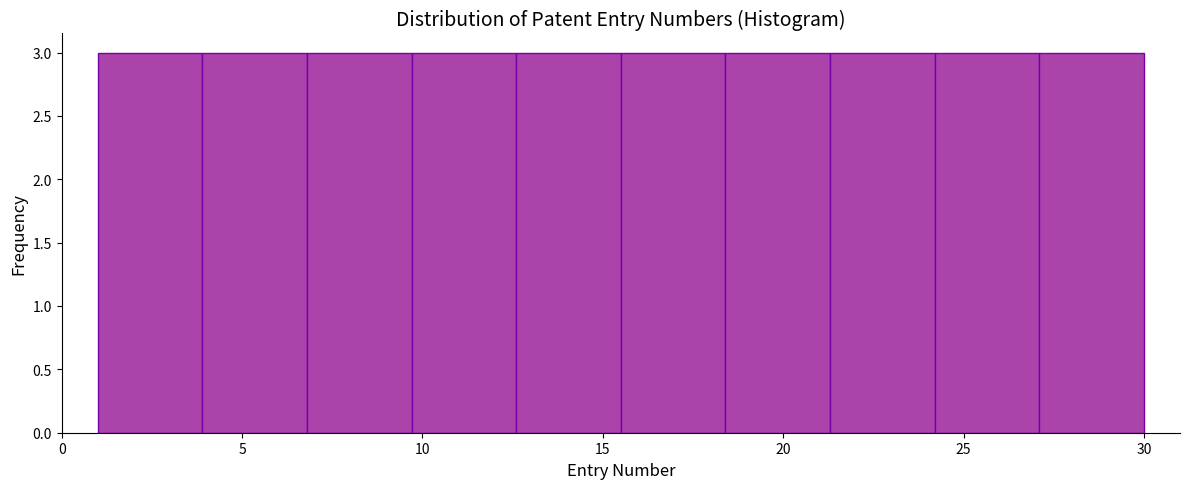

How tall is the bar that spans 18.4 to 21.3 on the x-axis? Neither the bar edges nor the heights are printed on the chart, so give them approximately, as read against the axes.

3